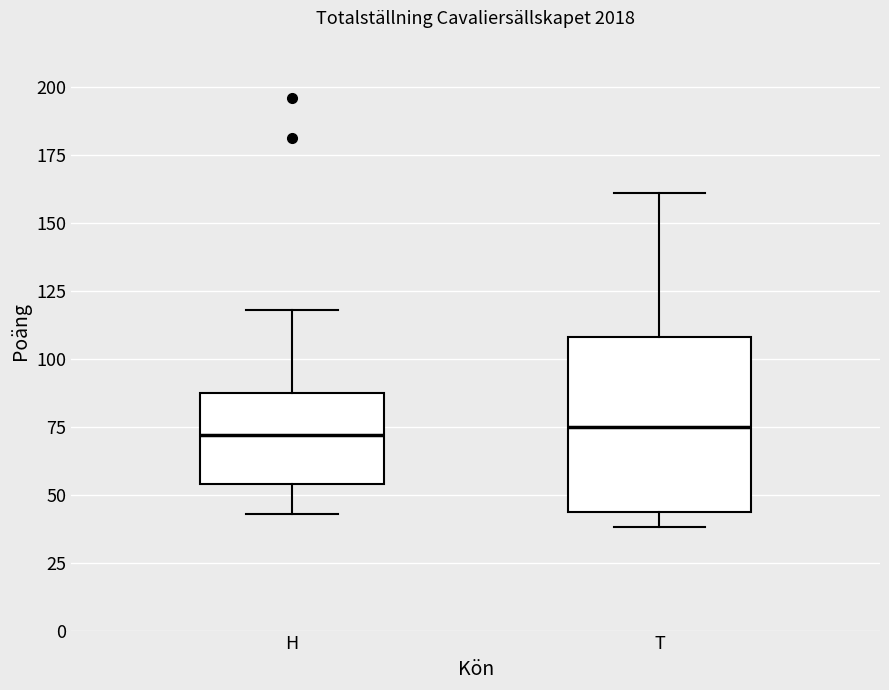

Reading left to right, read every box against the y-axis: the position of its median line, the range the box covers, and the ends of its whiskers. The values are not printed on the chart, so give them approximately, as read against the axis.

H: median 70, box 55 to 90, whiskers 45 to 120
T: median 75, box 45 to 110, whiskers 40 to 160